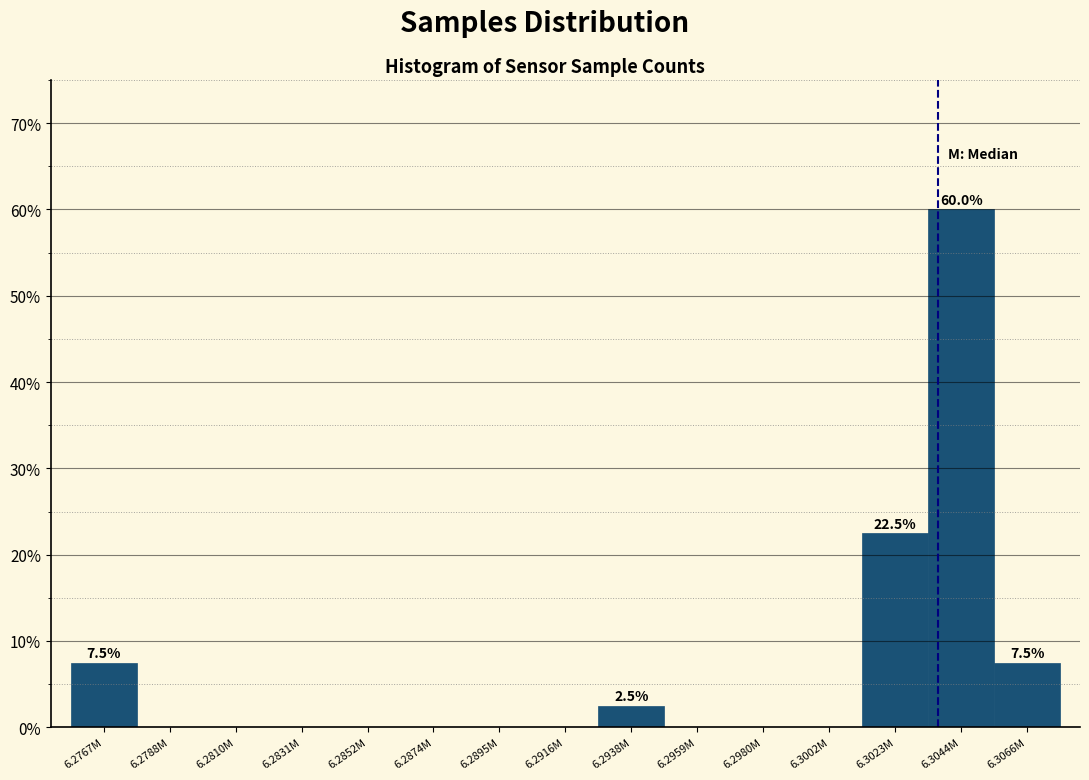

Reading right to left, transcribe all the data shown in this chart.

6.3066M=7.5	6.3044M=60.0	6.3023M=22.5	6.3002M=0.0	6.2980M=0.0	6.2959M=0.0	6.2938M=2.5	6.2916M=0.0	6.2895M=0.0	6.2874M=0.0	6.2852M=0.0	6.2831M=0.0	6.2810M=0.0	6.2788M=0.0	6.2767M=7.5